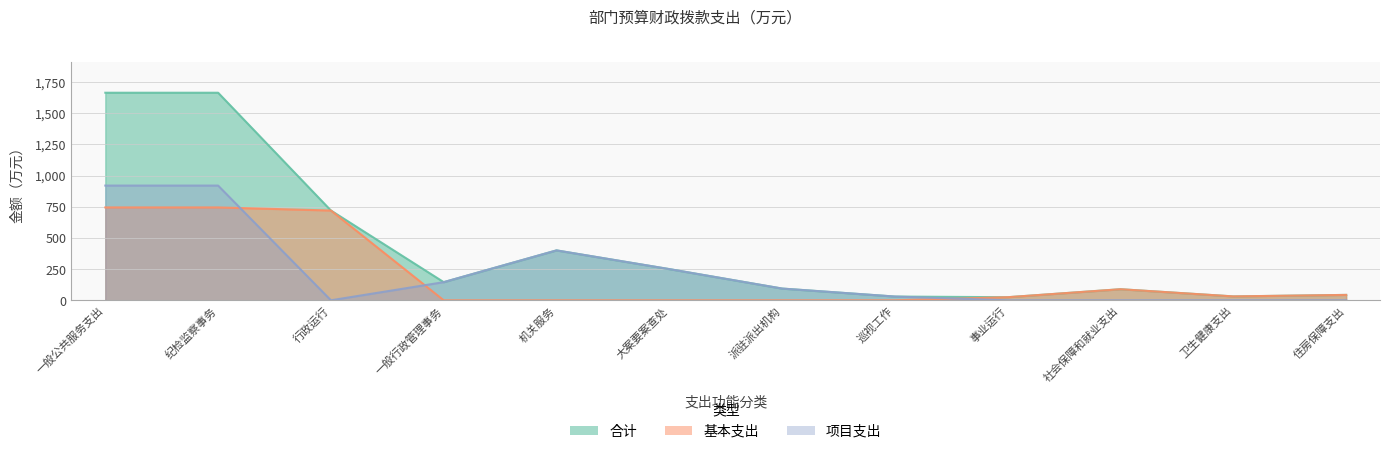

Is the value of 合计 at 大案要案查处 greater than the value of 基本支出 at 巡视工作?

Yes